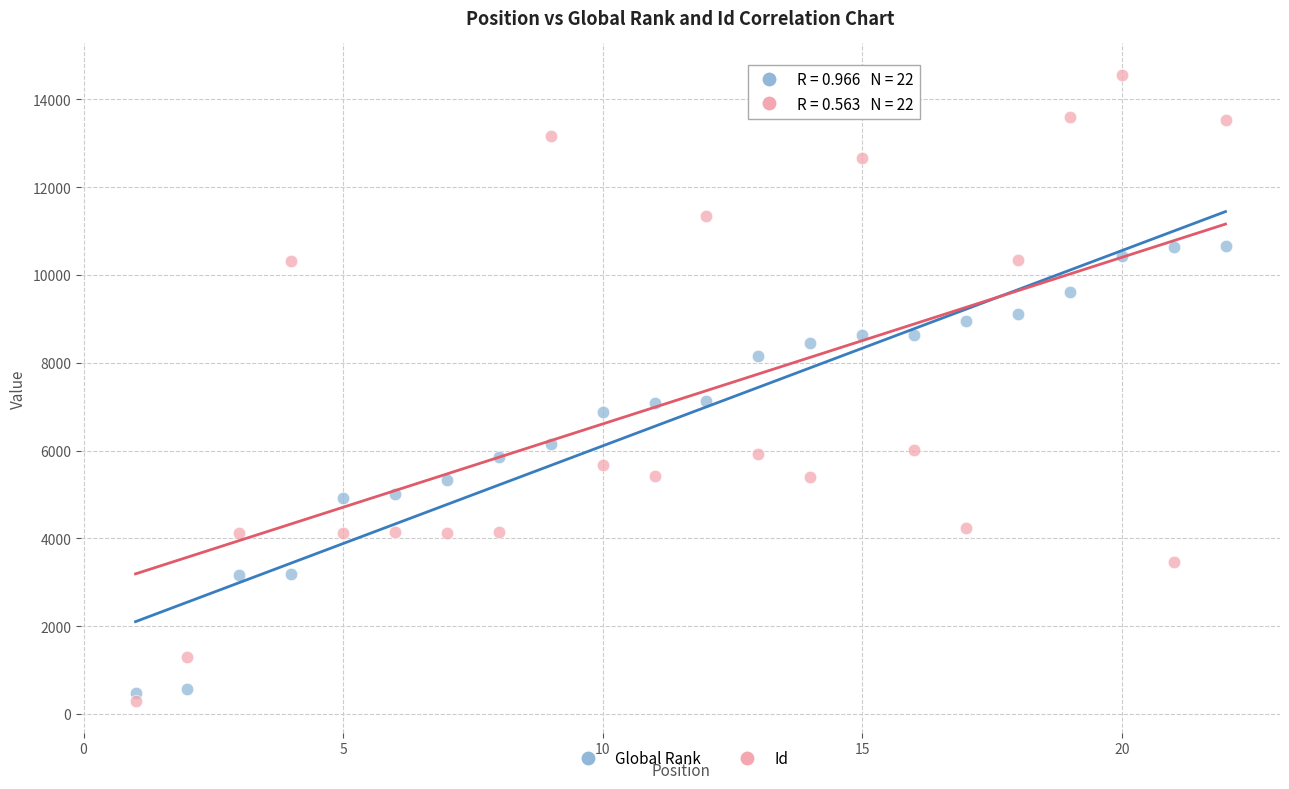

Which series has the widest spread of Y values?

Id